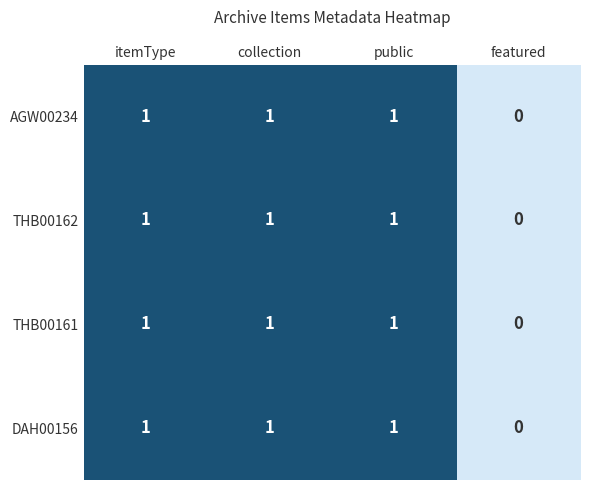

Reading left to right, list all the values displayed in this chart.

AGW00234: 1	1	1	0
THB00162: 1	1	1	0
THB00161: 1	1	1	0
DAH00156: 1	1	1	0